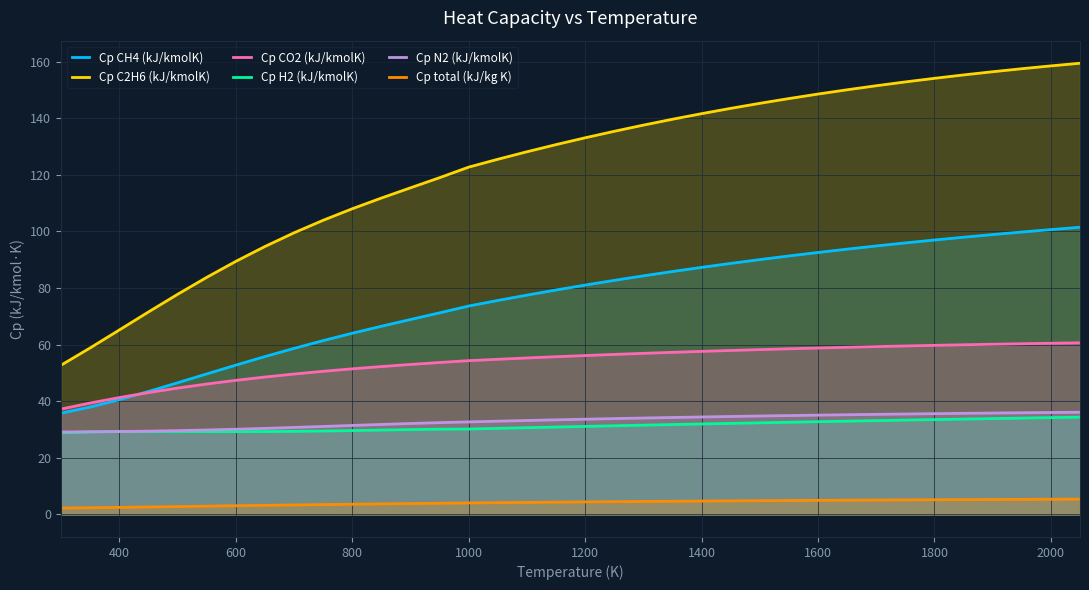

What is the minimum value for Cp H2 (kJ/kmolK)?

28.9